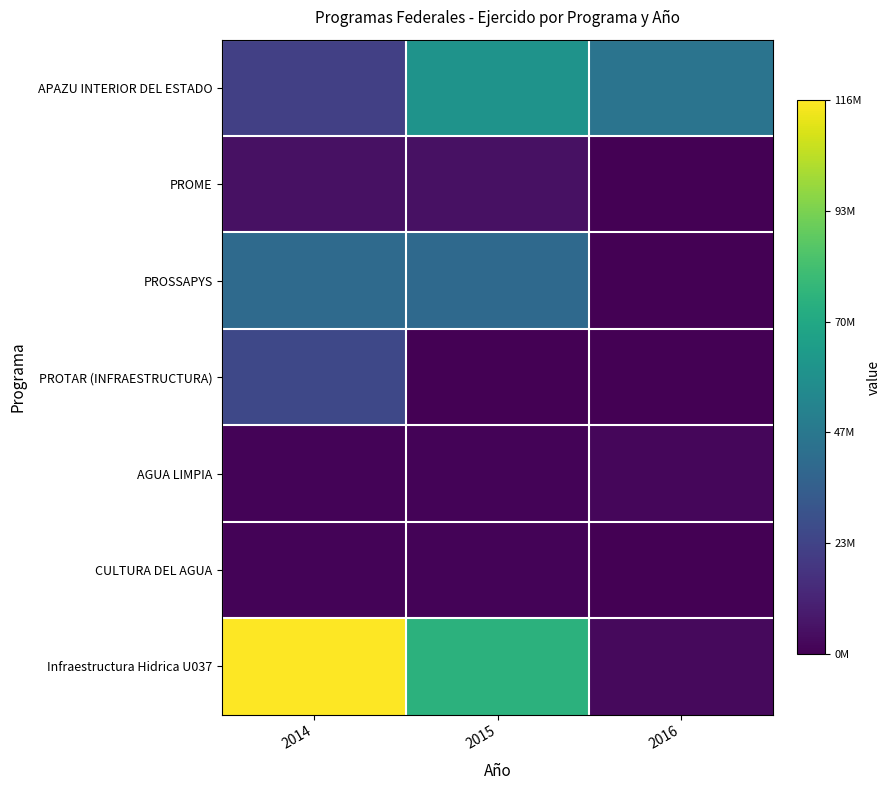

At which category is the sum across all series the highest?

2014